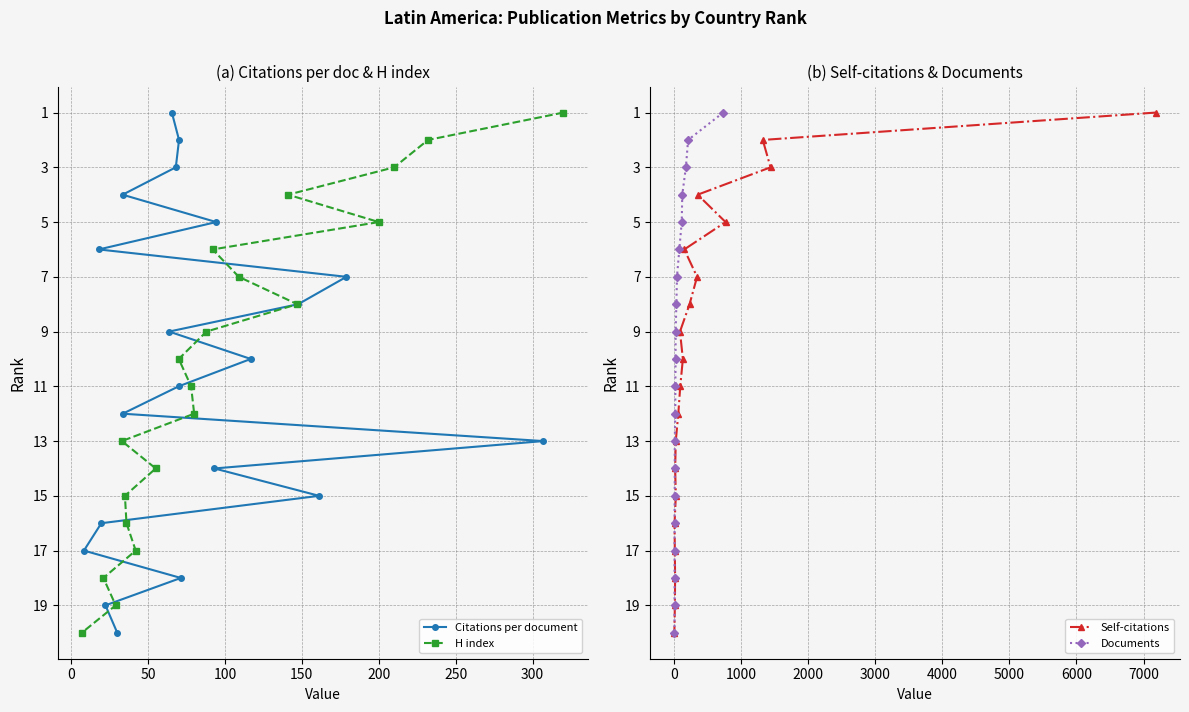

How many distinct data groups are displayed?

4